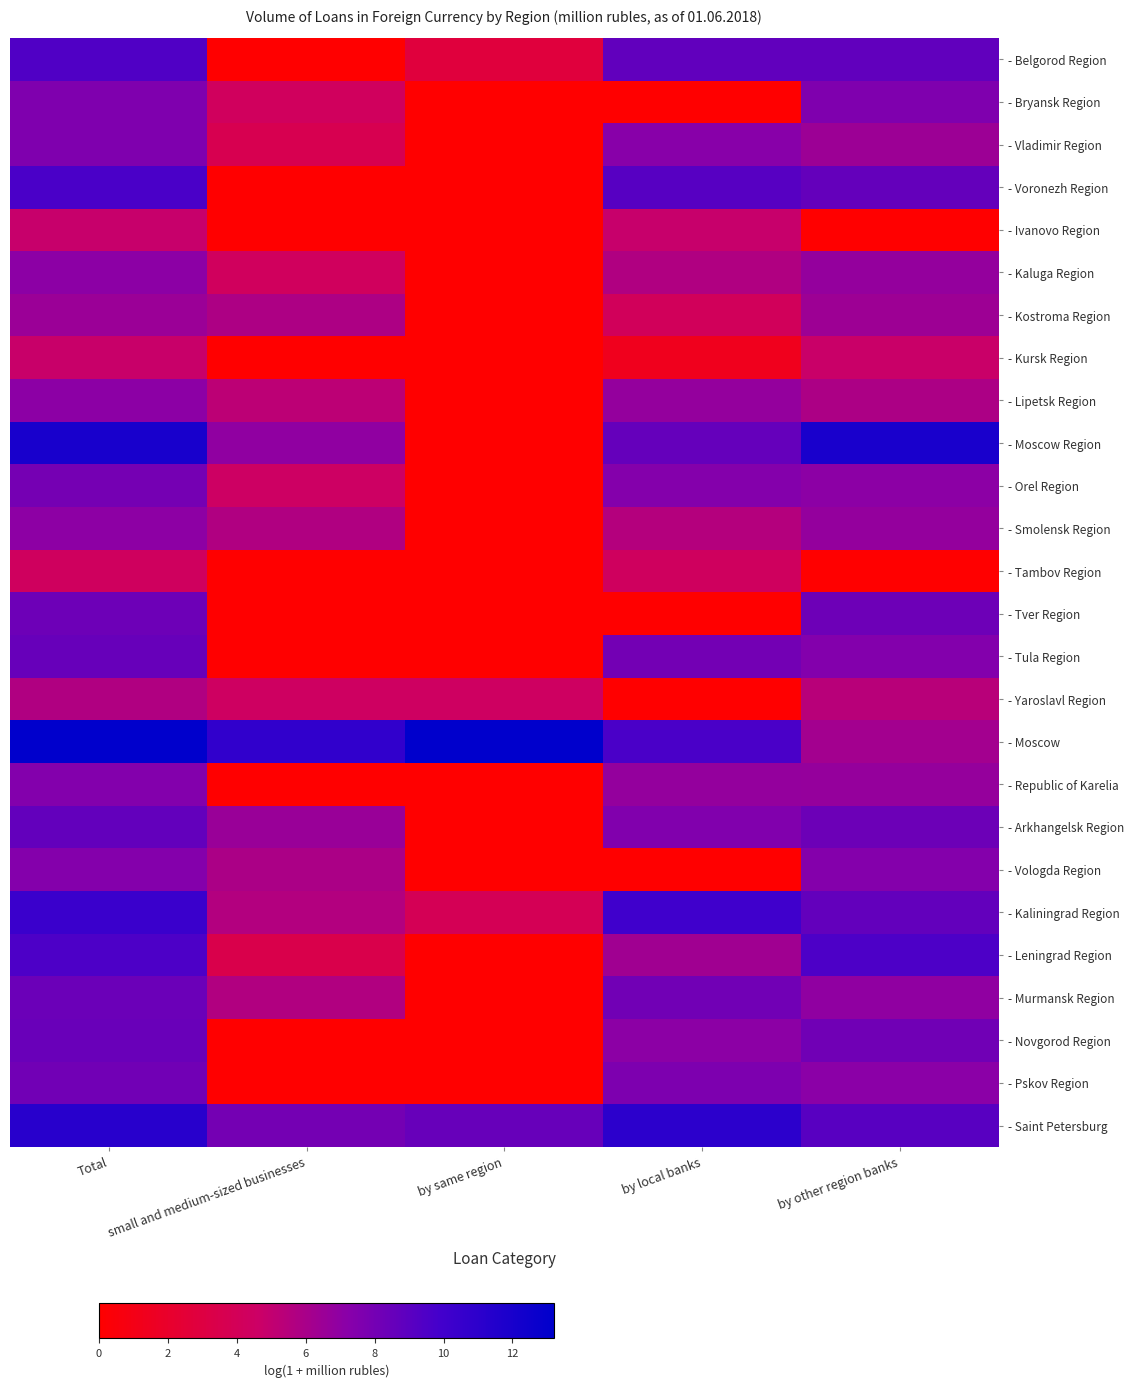

Reading right to left, transcribe all the data shown in this chart.

- Belgorod Region: by other region banks=8.7	by local banks=8.7	by same region=2.8	small and medium-sized businesses=0.0	Total=9.4
- Bryansk Region: by other region banks=7.6	by local banks=0.0	by same region=0.0	small and medium-sized businesses=4.3	Total=7.6
- Vladimir Region: by other region banks=6.5	by local banks=7.2	by same region=0.0	small and medium-sized businesses=3.6	Total=7.6
- Voronezh Region: by other region banks=8.6	by local banks=9.2	by same region=0.0	small and medium-sized businesses=0.0	Total=9.6
- Ivanovo Region: by other region banks=0.0	by local banks=4.8	by same region=0.0	small and medium-sized businesses=0.0	Total=4.8
- Kaluga Region: by other region banks=6.8	by local banks=5.7	by same region=0.0	small and medium-sized businesses=4.3	Total=7.1
- Kostroma Region: by other region banks=6.4	by local banks=4.1	by same region=0.0	small and medium-sized businesses=5.8	Total=6.5
- Kursk Region: by other region banks=4.7	by local banks=1.4	by same region=0.0	small and medium-sized businesses=0.0	Total=4.8
- Lipetsk Region: by other region banks=5.9	by local banks=6.8	by same region=0.0	small and medium-sized businesses=5.3	Total=7.1
- Moscow Region: by other region banks=12.0	by local banks=8.6	by same region=0.0	small and medium-sized businesses=6.9	Total=12.0
- Orel Region: by other region banks=7.1	by local banks=7.4	by same region=0.0	small and medium-sized businesses=4.5	Total=8.0
- Smolensk Region: by other region banks=6.8	by local banks=5.5	by same region=0.0	small and medium-sized businesses=5.7	Total=7.0
- Tambov Region: by other region banks=0.0	by local banks=4.3	by same region=0.0	small and medium-sized businesses=0.0	Total=4.3
- Tver Region: by other region banks=8.3	by local banks=0.0	by same region=0.0	small and medium-sized businesses=0.0	Total=8.3
- Tula Region: by other region banks=7.5	by local banks=8.1	by same region=0.0	small and medium-sized businesses=0.0	Total=8.5
- Yaroslavl Region: by other region banks=5.4	by local banks=0.0	by same region=4.4	small and medium-sized businesses=4.4	Total=5.7
- Moscow: by other region banks=6.2	by local banks=9.6	by same region=13.2	small and medium-sized businesses=10.8	Total=13.2
- Republic of Karelia: by other region banks=6.7	by local banks=6.8	by same region=0.0	small and medium-sized businesses=0.0	Total=7.4
- Arkhangelsk Region: by other region banks=8.3	by local banks=7.5	by same region=0.0	small and medium-sized businesses=6.6	Total=8.7
- Vologda Region: by other region banks=7.4	by local banks=0.0	by same region=0.0	small and medium-sized businesses=5.9	Total=7.4
- Kaliningrad Region: by other region banks=8.7	by local banks=10.1	by same region=3.9	small and medium-sized businesses=5.6	Total=10.3
- Leningrad Region: by other region banks=9.5	by local banks=6.3	by same region=0.0	small and medium-sized businesses=3.4	Total=9.5
- Murmansk Region: by other region banks=6.9	by local banks=8.1	by same region=0.0	small and medium-sized businesses=5.7	Total=8.4
- Novgorod Region: by other region banks=8.2	by local banks=7.1	by same region=0.0	small and medium-sized businesses=0.0	Total=8.5
- Pskov Region: by other region banks=7.1	by local banks=7.6	by same region=0.0	small and medium-sized businesses=0.0	Total=8.1
- Saint Petersburg: by other region banks=9.1	by local banks=11.0	by same region=8.5	small and medium-sized businesses=8.0	Total=11.2